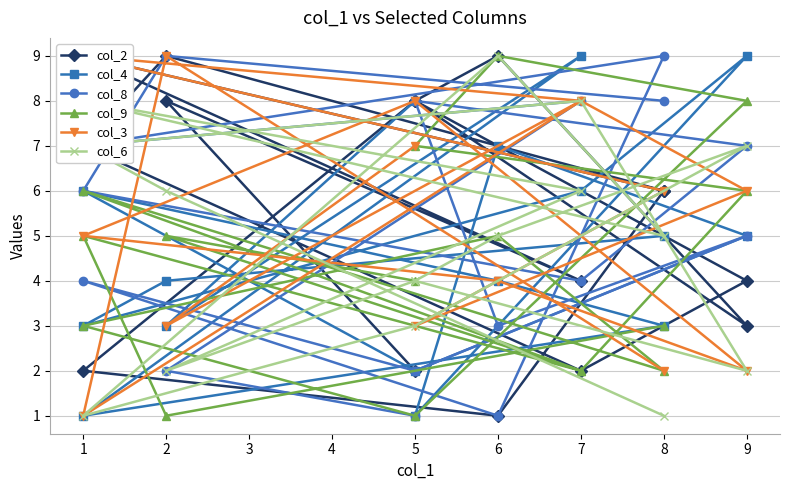

True or false: col_6 has more than 1 points higher than both neighbors.

True